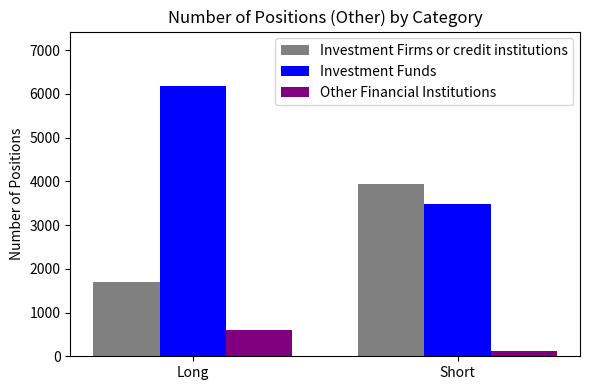

What are all the series names shown in the legend?

Investment Firms or credit institutions, Investment Funds, Other Financial Institutions